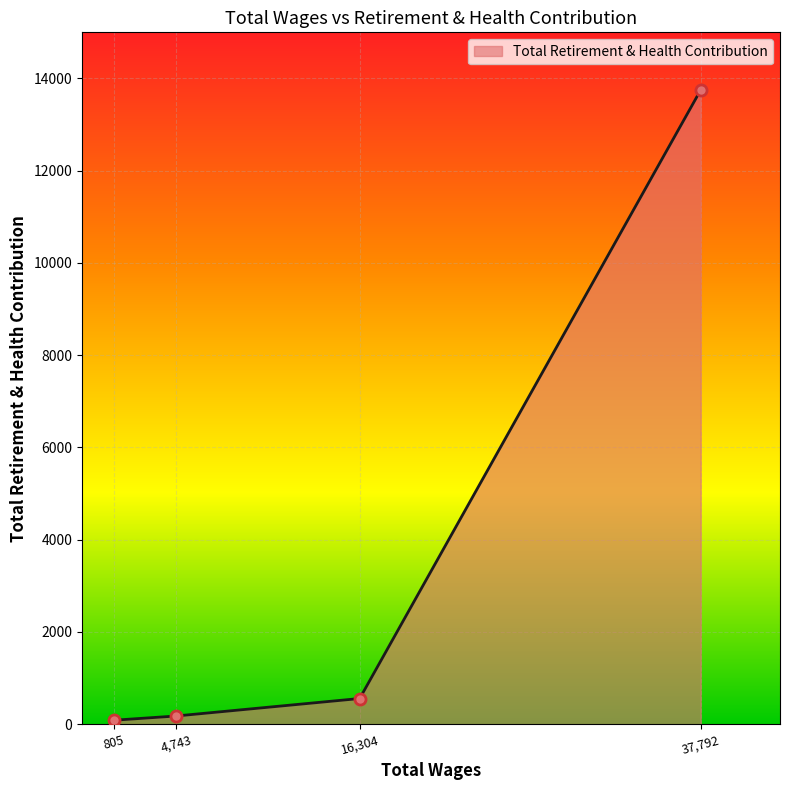

The chart shows a value of 557 at 16,304. True or false?

True